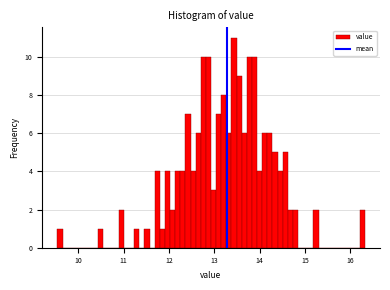

Read against the x-axis, roughly where is the centre of the tallest bar?

13.4